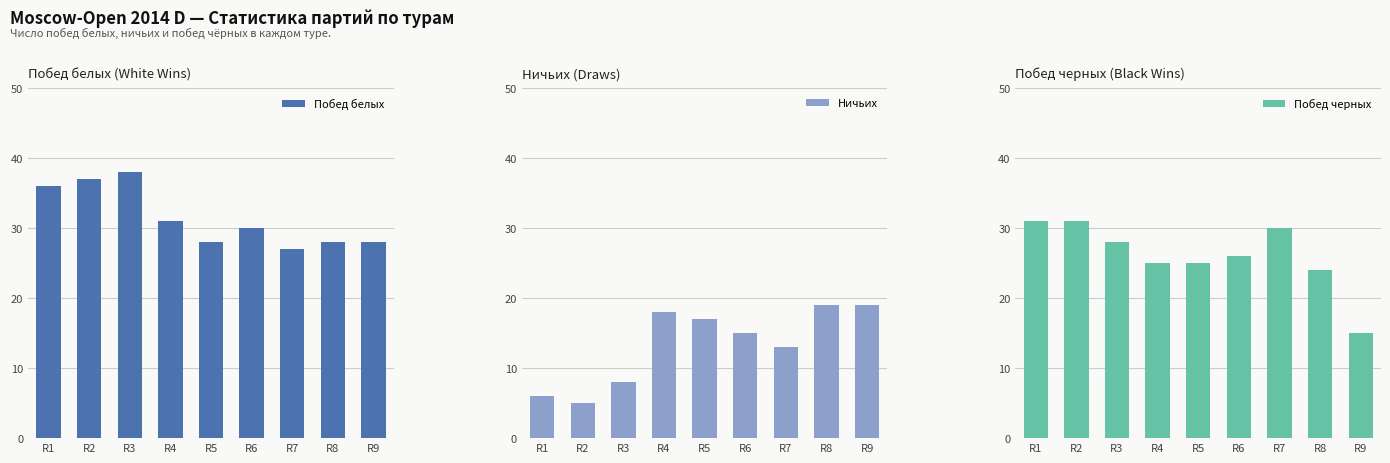

What is the spread (max minus min) of values at R1?

30